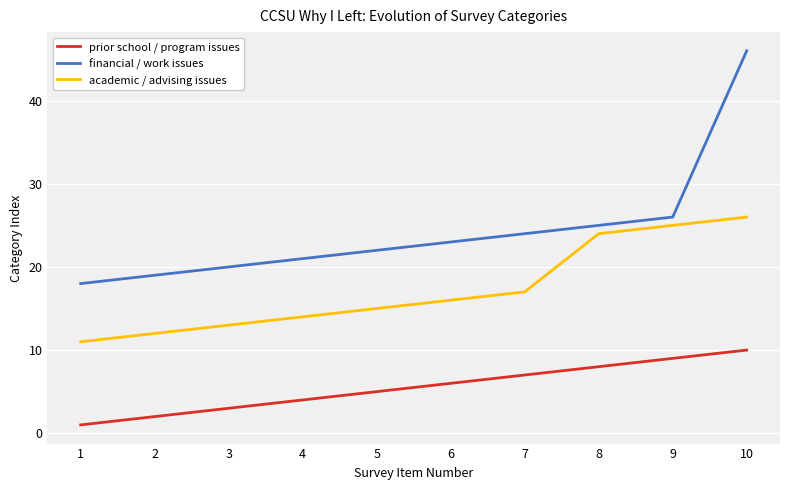

What is the lowest value of the prior school / program issues series?

1